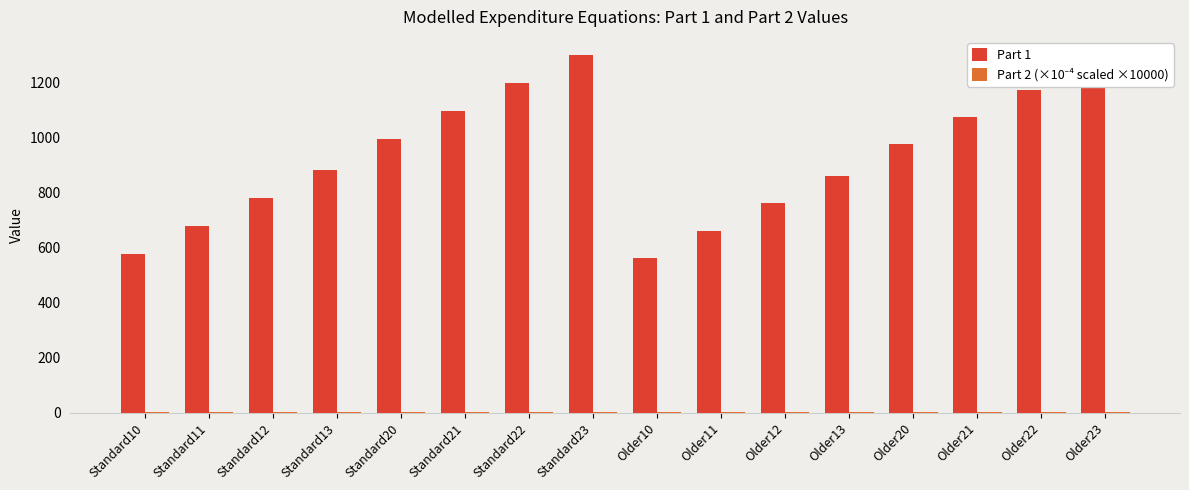

What is the sum of all Part 1 values?

14870.5